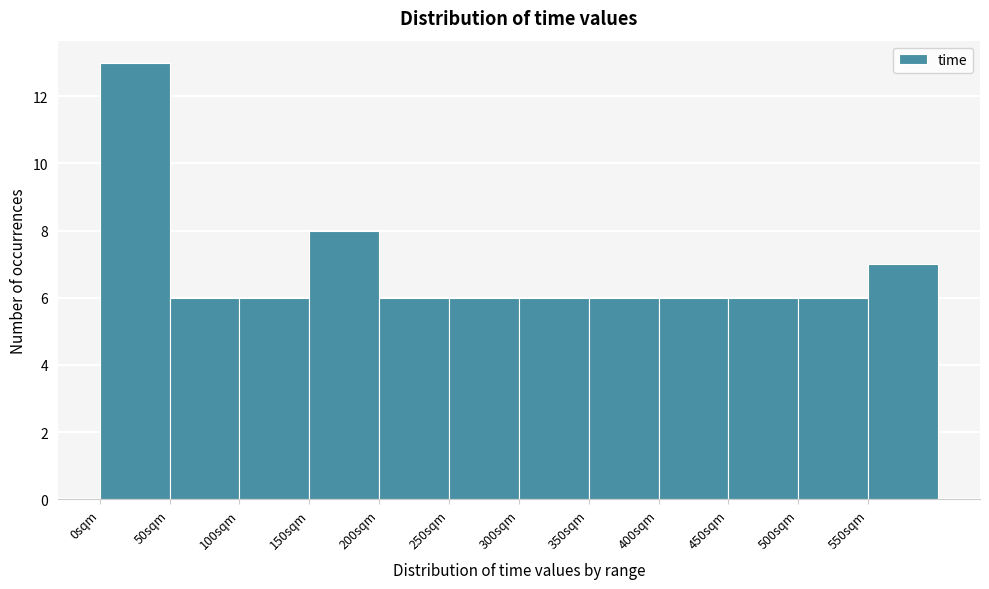

Which range on the x-axis has the tallest bar?

0 to 50